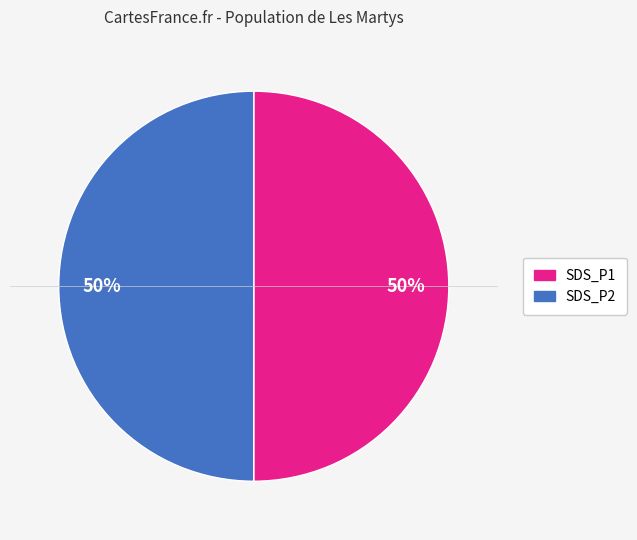

Approximately how many times larger is the value at SDS_P1 compared to SDS_P2?

1.0